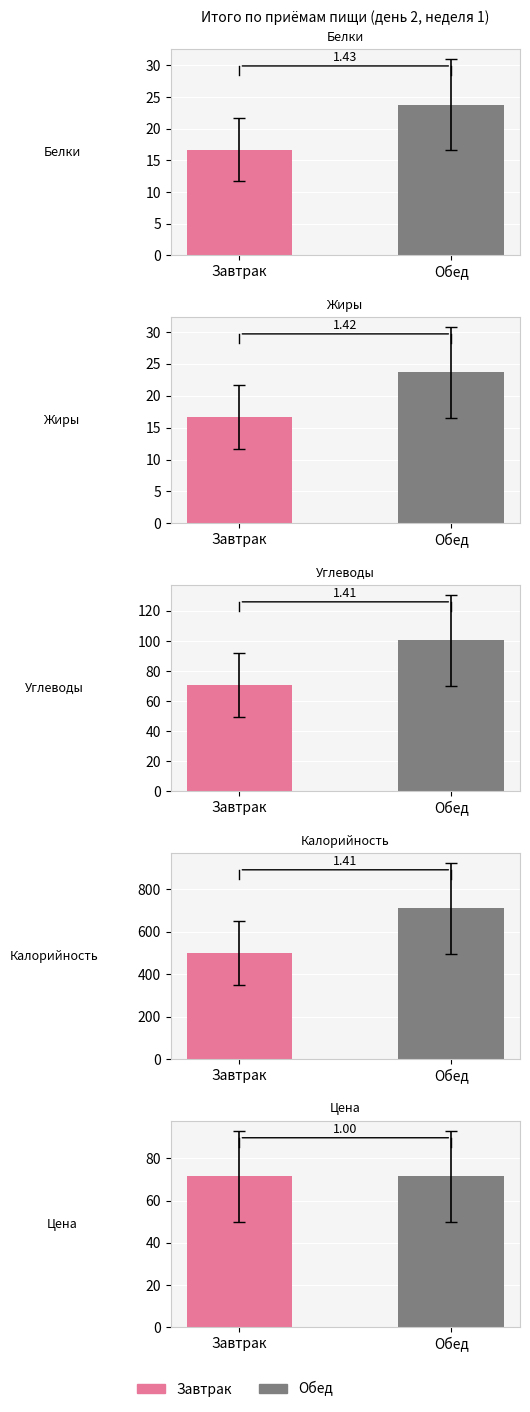

Which series changed the most between Белки and Углеводы?

Обед